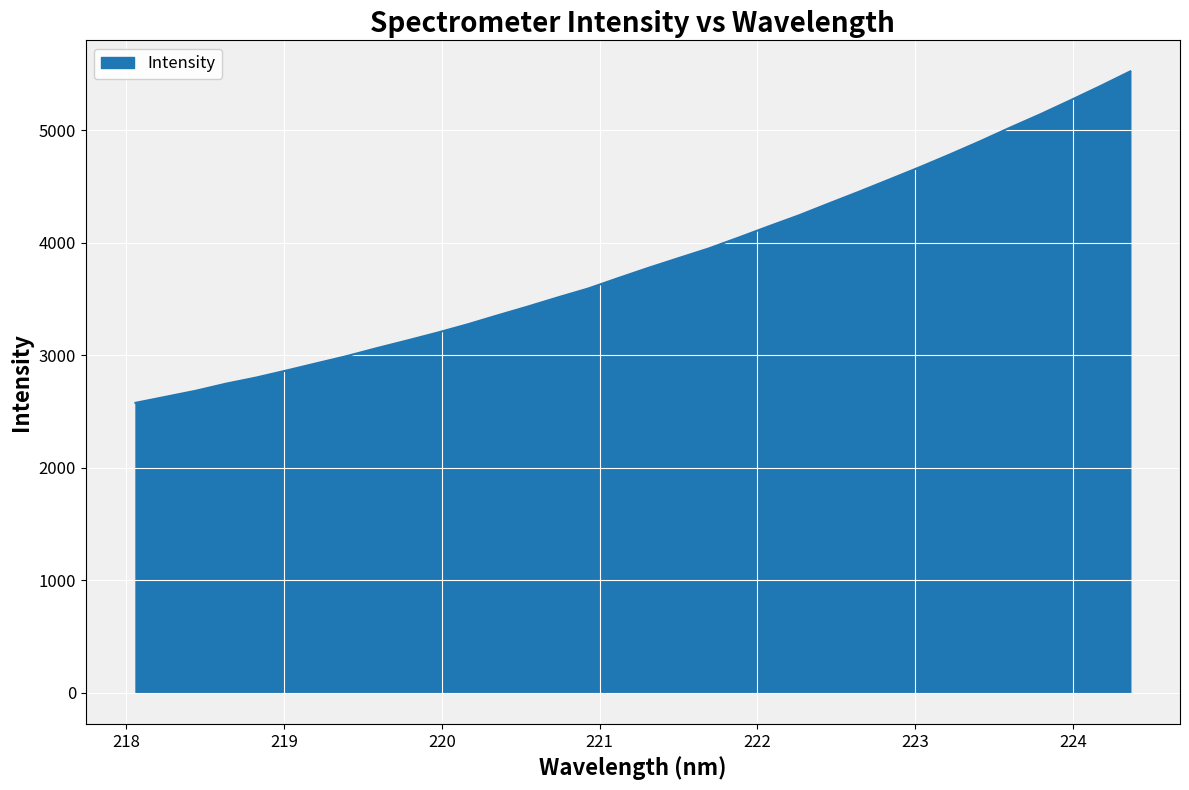

What is the smallest value displayed?

2578.2